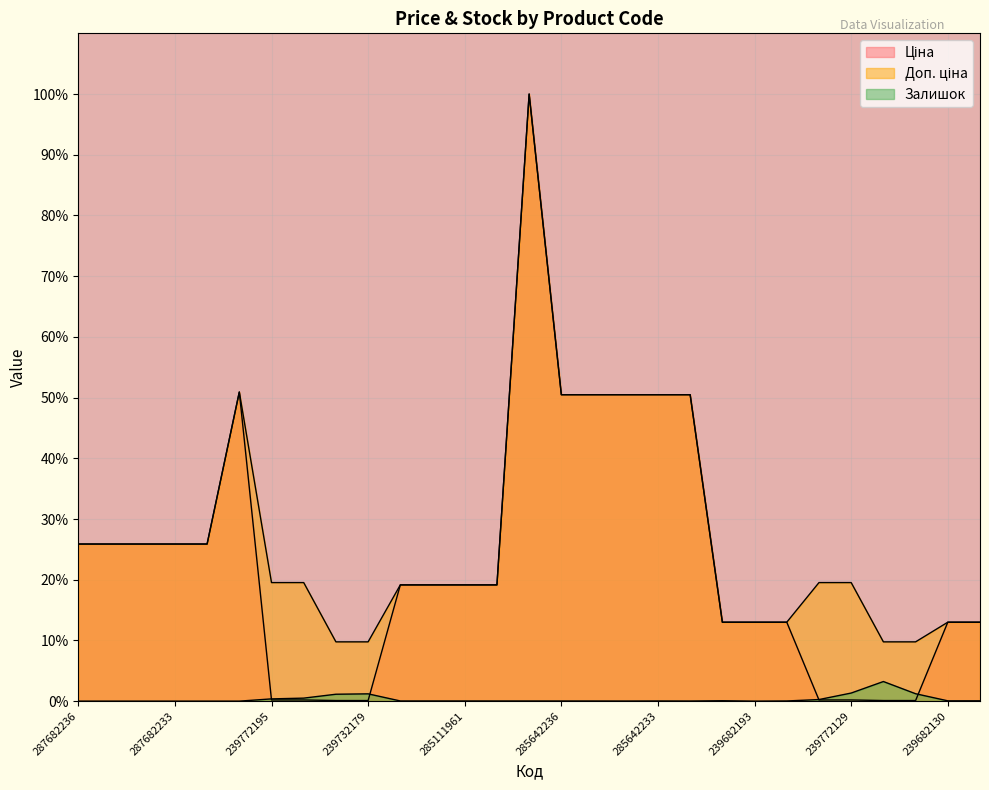

True or false: Ціна and Доп. ціна intersect in this chart.

False